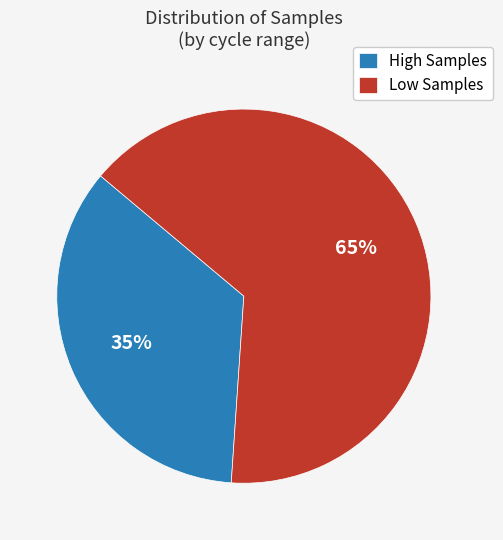

Which category has the biggest portion of the pie?

Low Samples